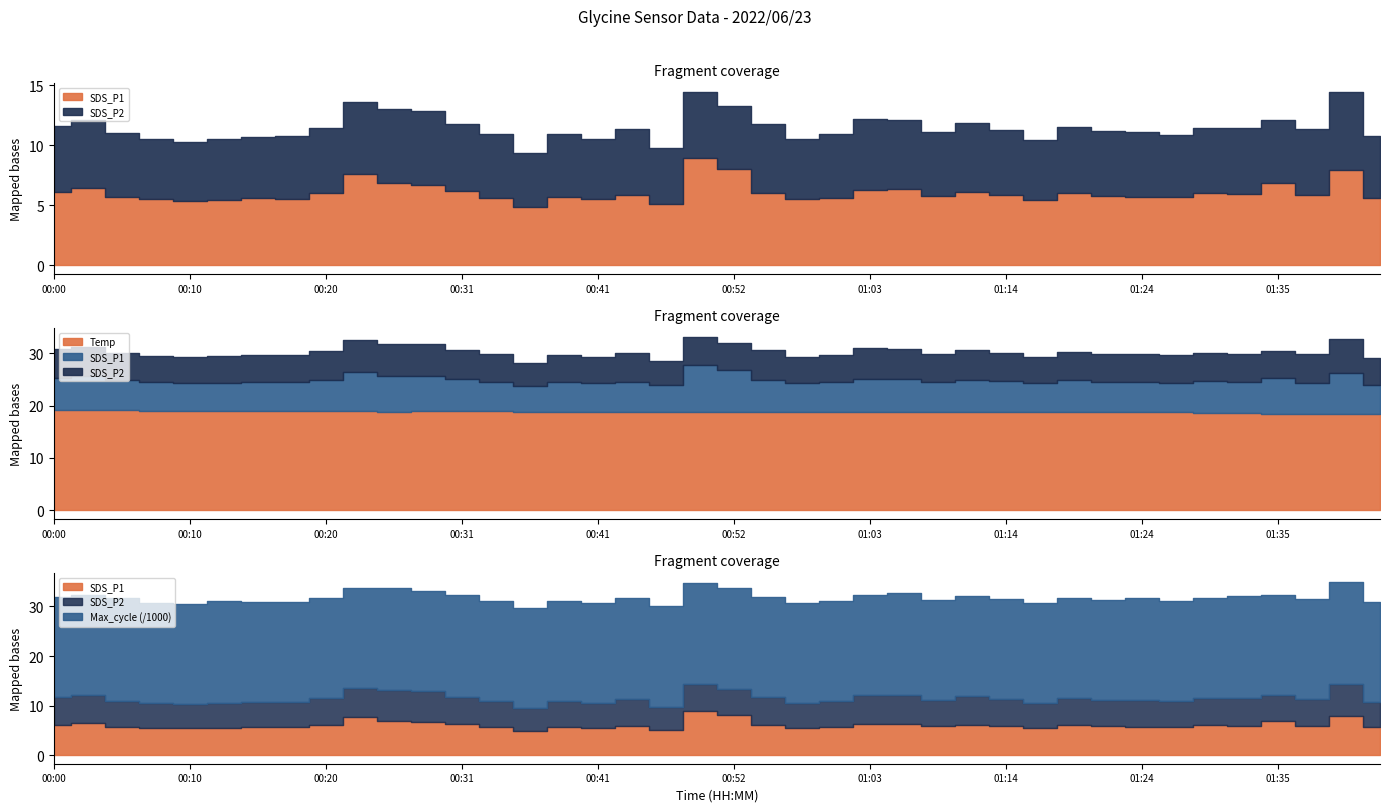

Does the chart have visible grid lines?

No